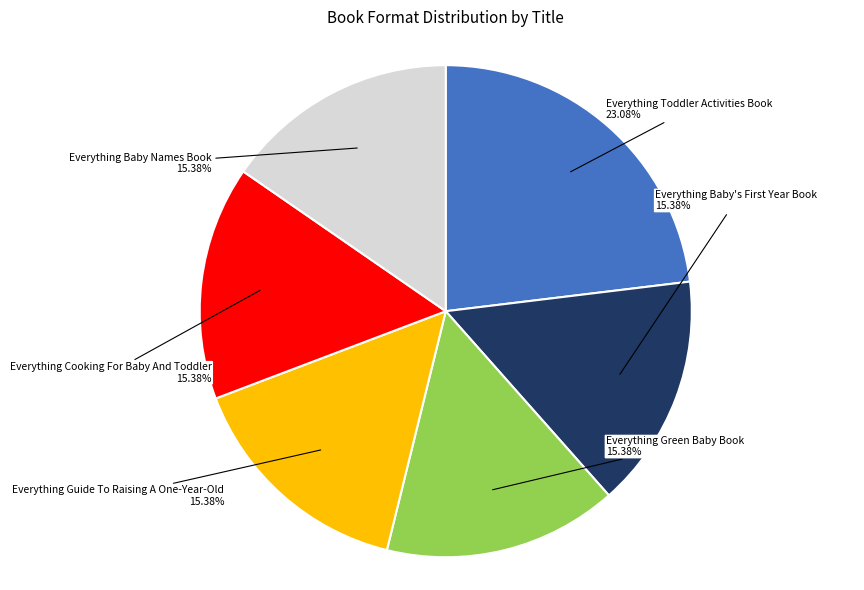

Is there a majority slice in this chart?

No